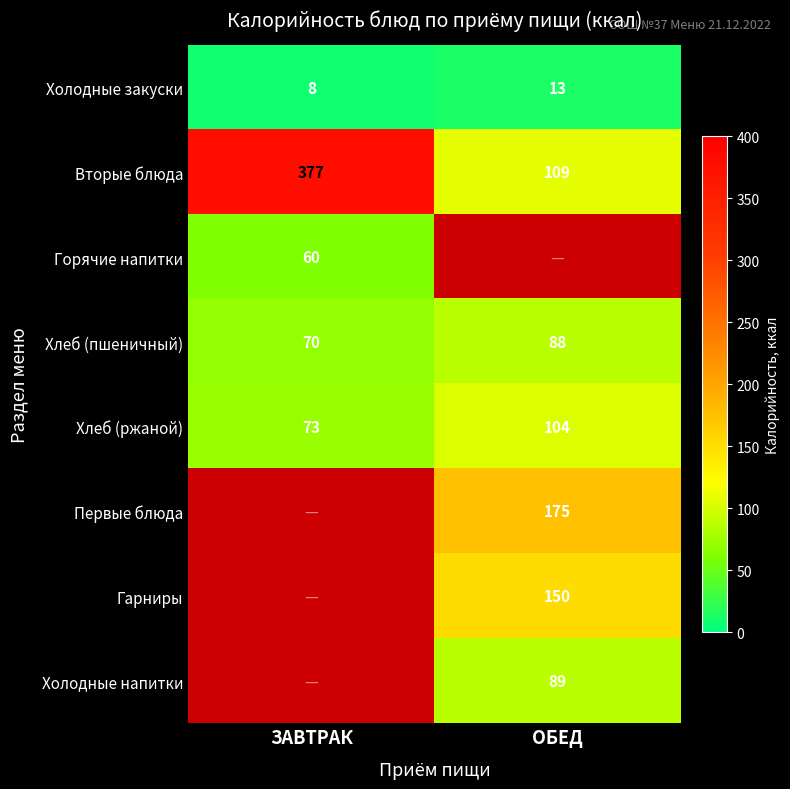

Rank the categories by Холодные закуски value from lowest to highest.

ЗАВТРАК, ОБЕД